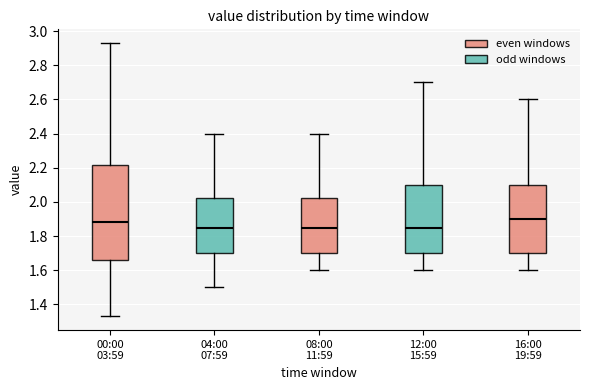

Reading left to right, read every box against the y-axis: the position of its median line, the range the box covers, and the ends of its whiskers. The values are not printed on the chart, so give them approximately, as read against the axis.

00:00 03:59: median 1.88, box 1.66 to 2.22, whiskers 1.34 to 2.94
04:00 07:59: median 1.86, box 1.70 to 2.02, whiskers 1.50 to 2.40
08:00 11:59: median 1.86, box 1.70 to 2.02, whiskers 1.60 to 2.40
12:00 15:59: median 1.86, box 1.70 to 2.10, whiskers 1.60 to 2.70
16:00 19:59: median 1.90, box 1.70 to 2.10, whiskers 1.60 to 2.60